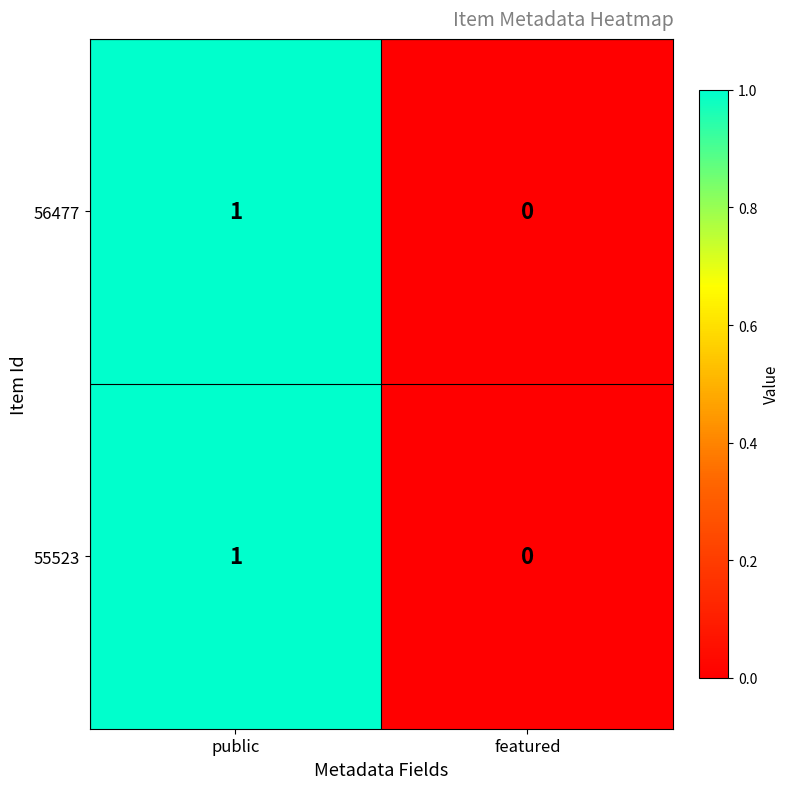

How many values in 55523 are above zero?

1